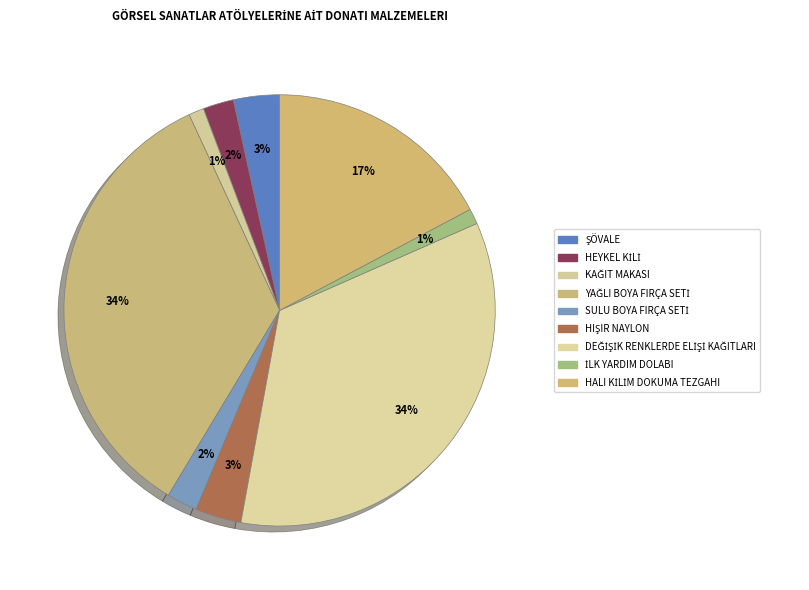

Count the number of slices in the pie.

9